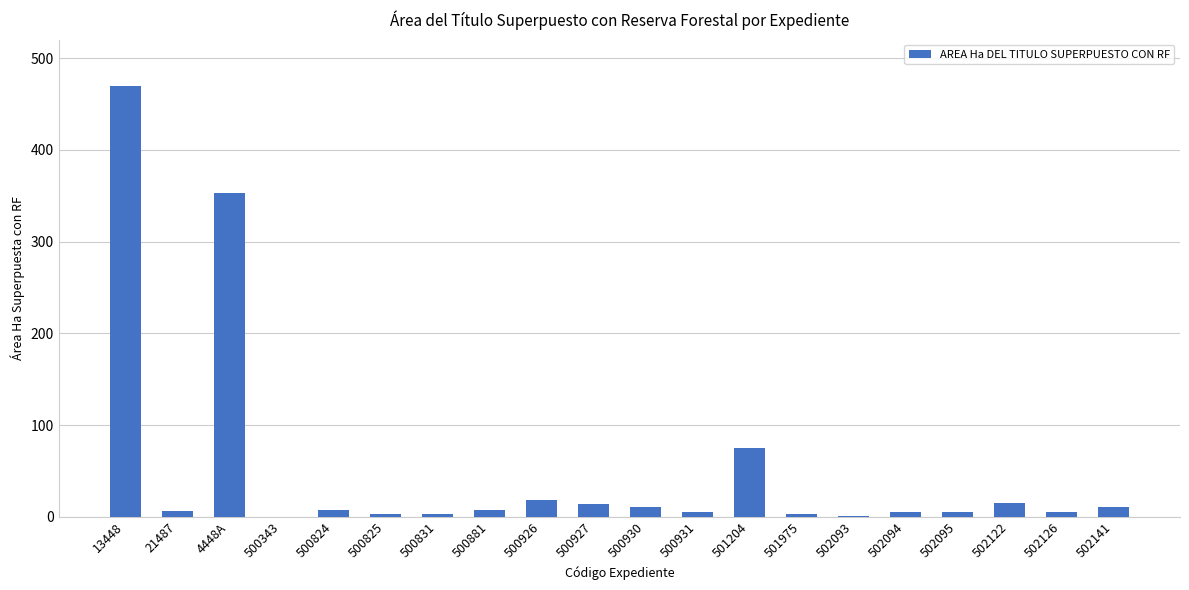

Is it true that the value at 502141 is 11.1?

True